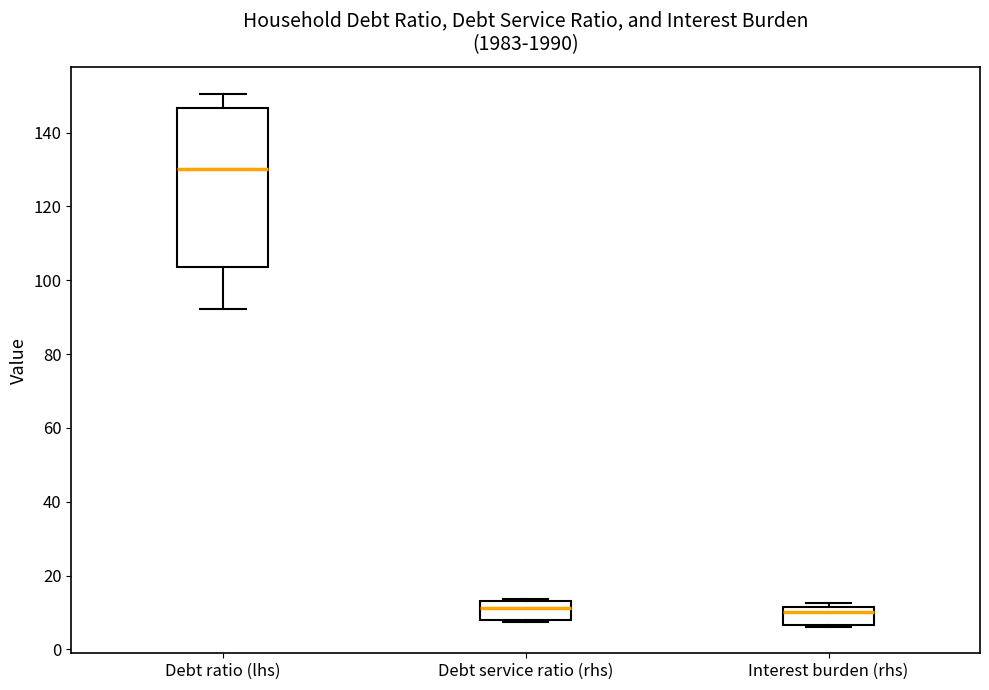

Where is the lower edge of the box for Debt service ratio (rhs) on the y-axis? The values are not printed on the chart, so give them approximately, as read against the axis.

8